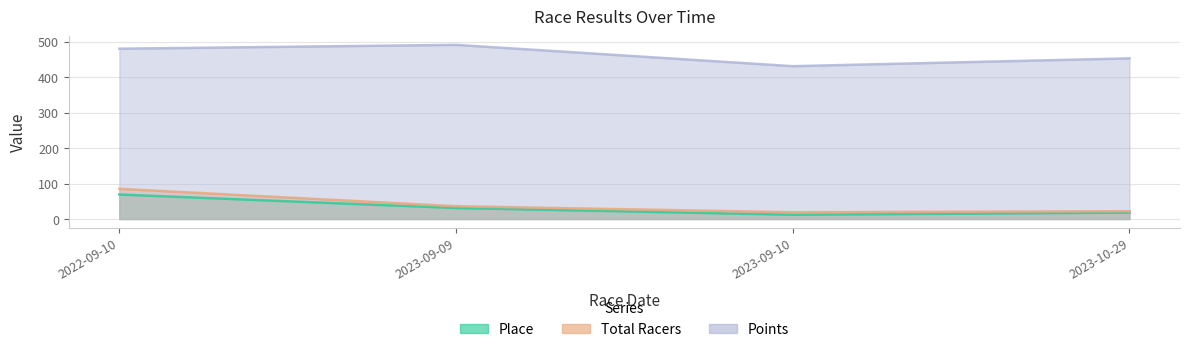

What is the total value across all series at 2023-09-10?

461.8